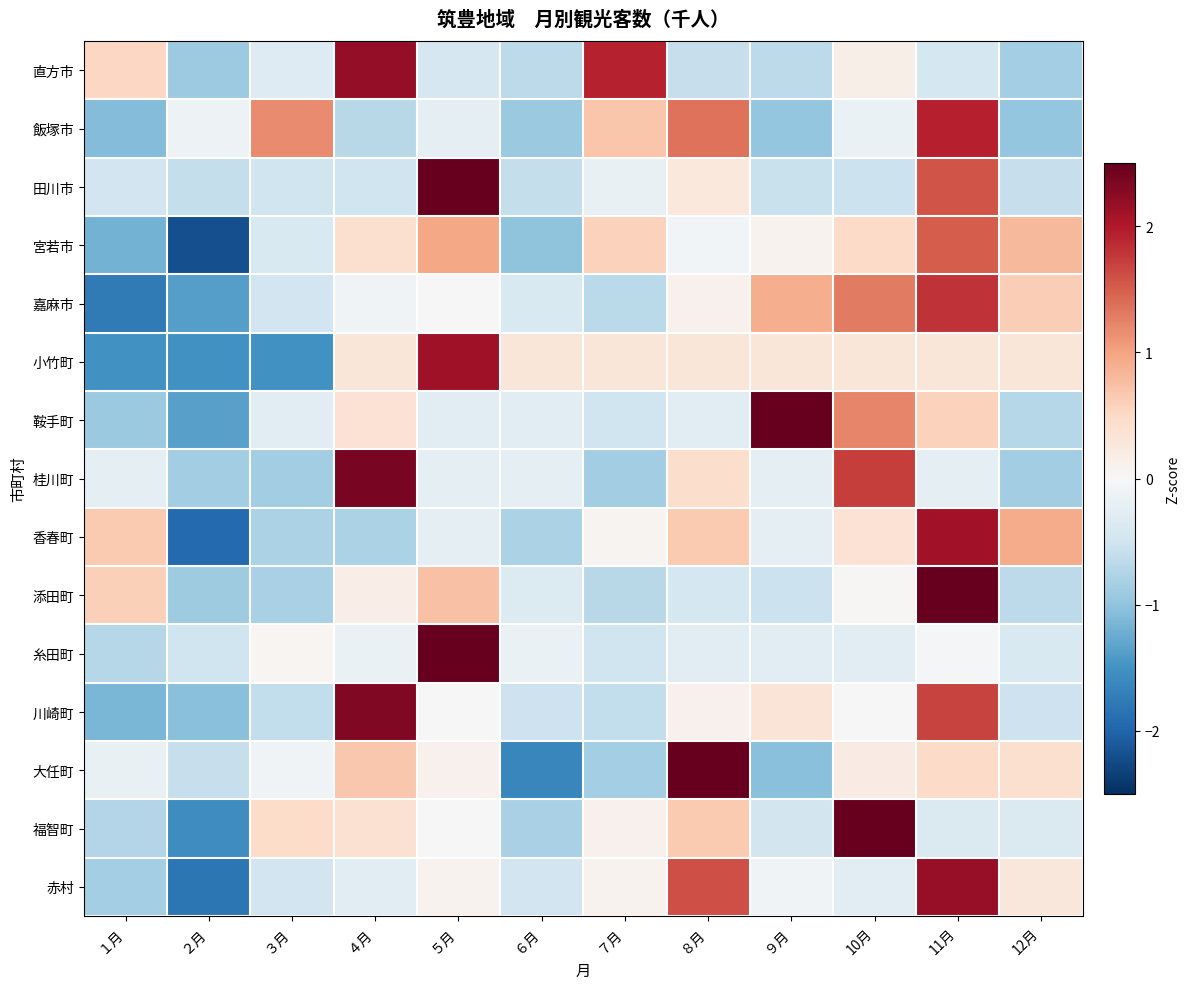

At ９月, list the series in order from largest to smallest.

鞍手町, 嘉麻市, 川崎町, 小竹町, 宮若市, 赤村, 桂川町, 香春町, 糸田町, 福智町, 添田町, 田川市, 直方市, 飯塚市, 大任町